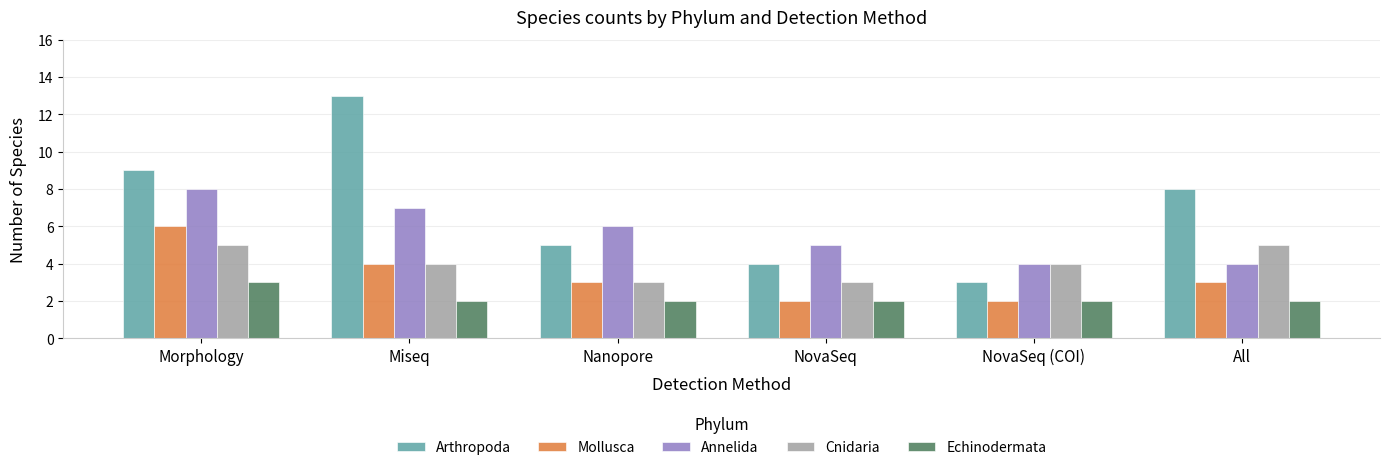

The Echinodermata series shows 3 at NovaSeq. True or false?

False